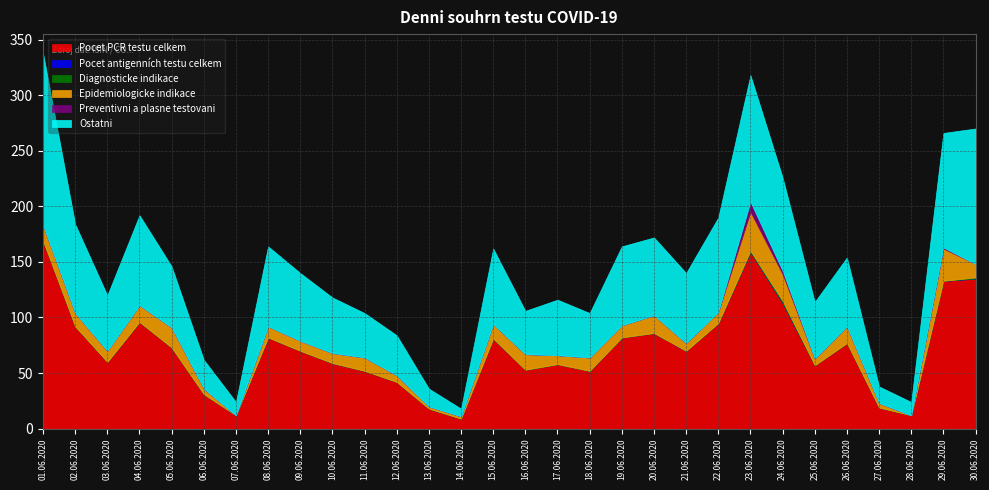

What is the highest value of the Ostatni series?

155